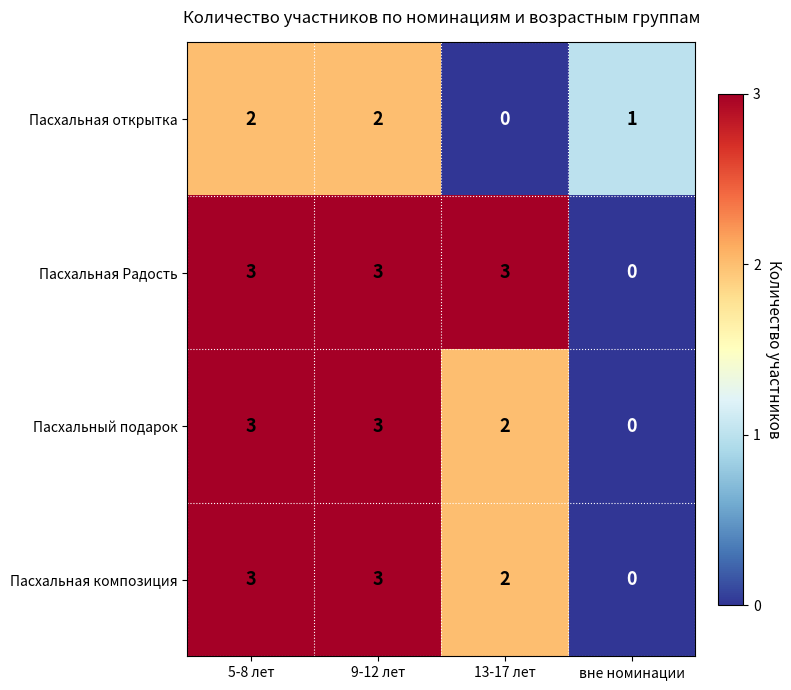

True or false: Пасхальная Радость has a value of 3 at 5-8 лет.

True